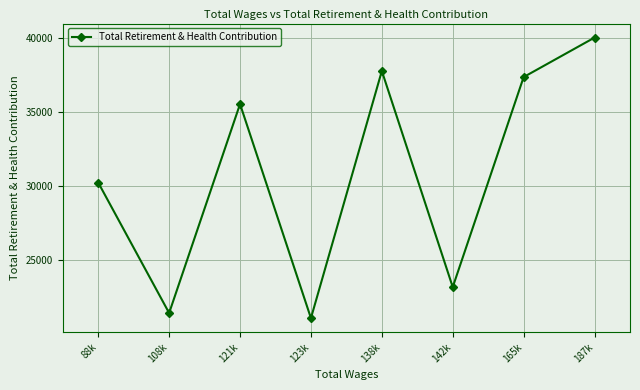

How many distinct data groups are displayed?

1